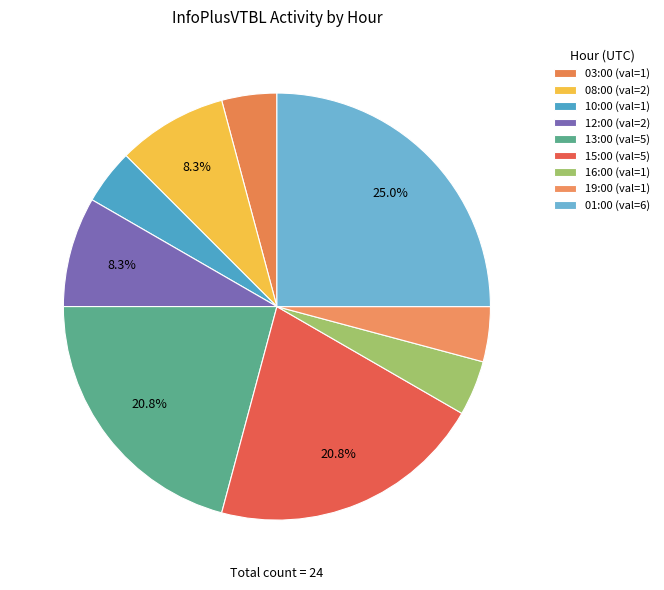

Count the number of slices in the pie.

9